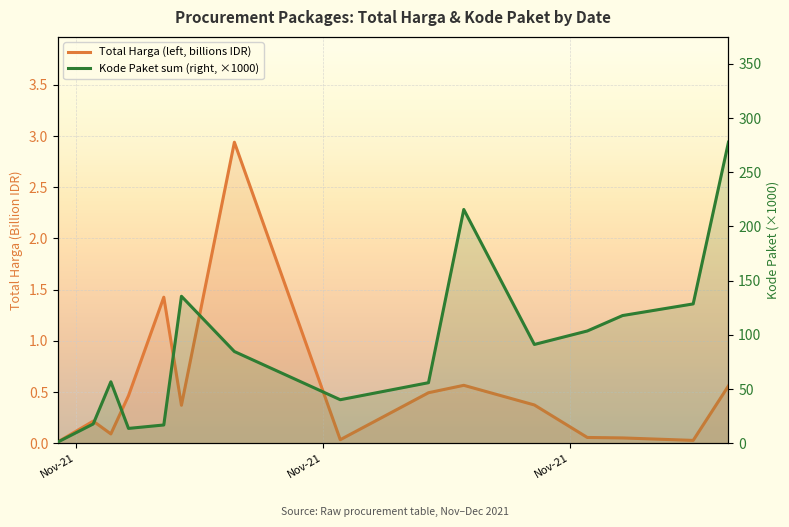

What is the sum of all Total Harga (left, billions IDR) values?

7.7